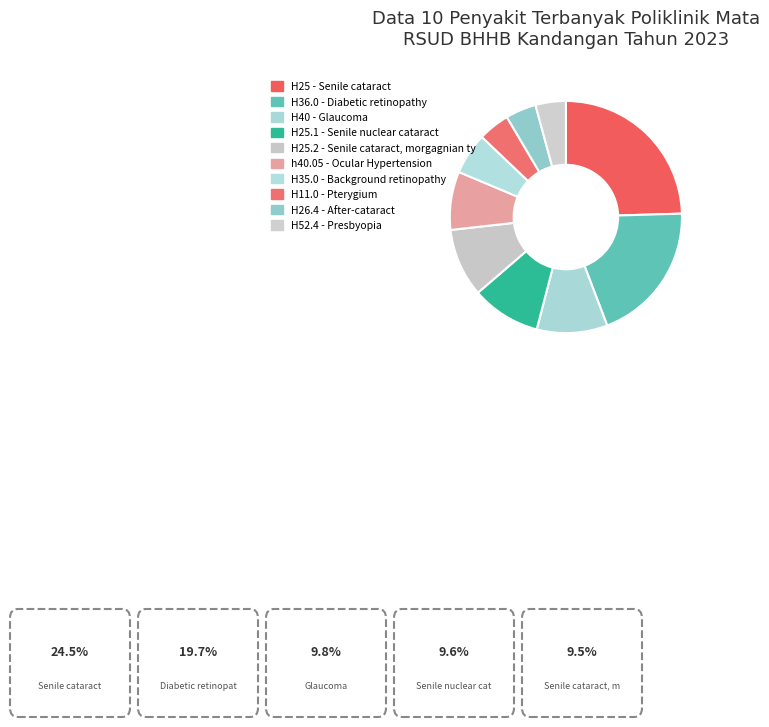

To the nearest percent, what is the difference between the largest and smallest slice percentages?

20%